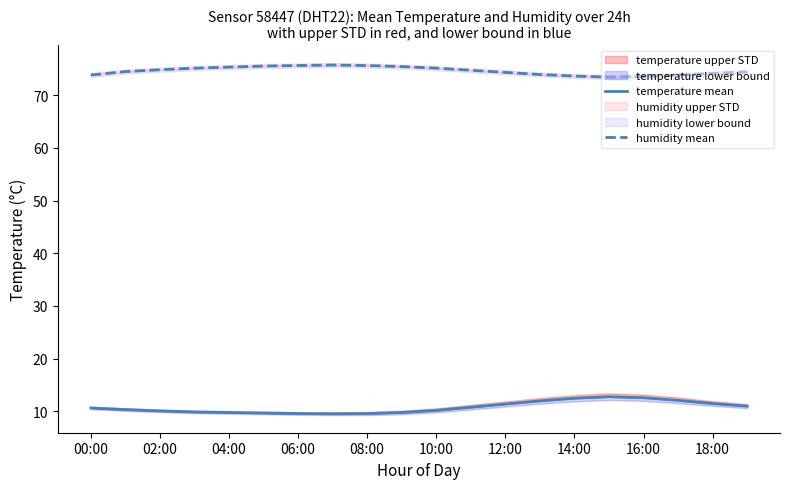

True or false: temperature mean has a value of 7.1 at 15.

False